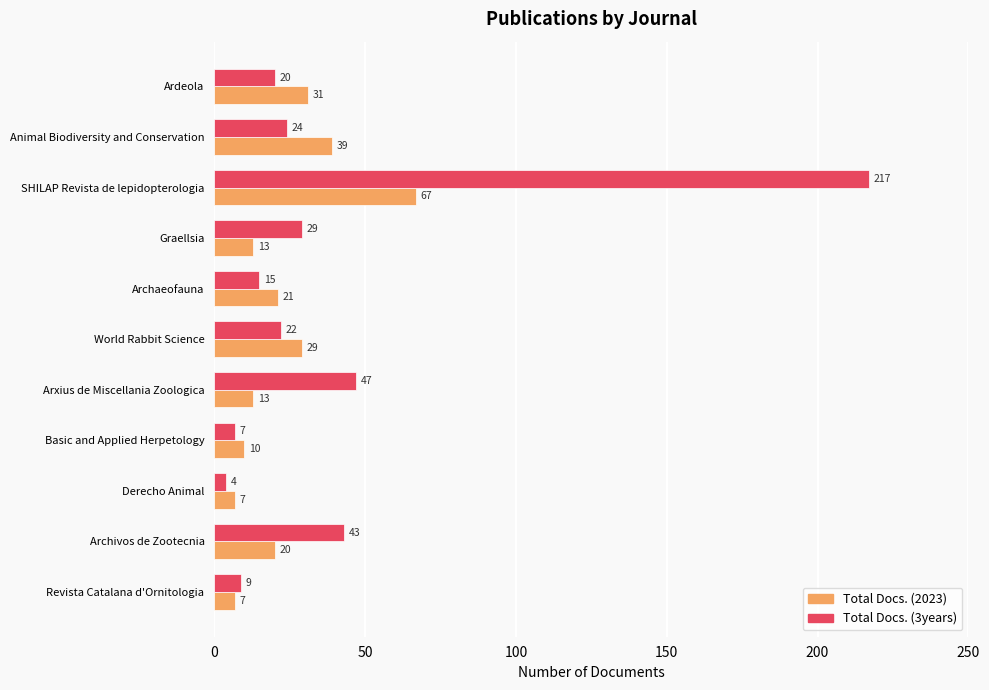

Read the Total Docs. (3years) value at Derecho Animal, to the nearest 5.

5